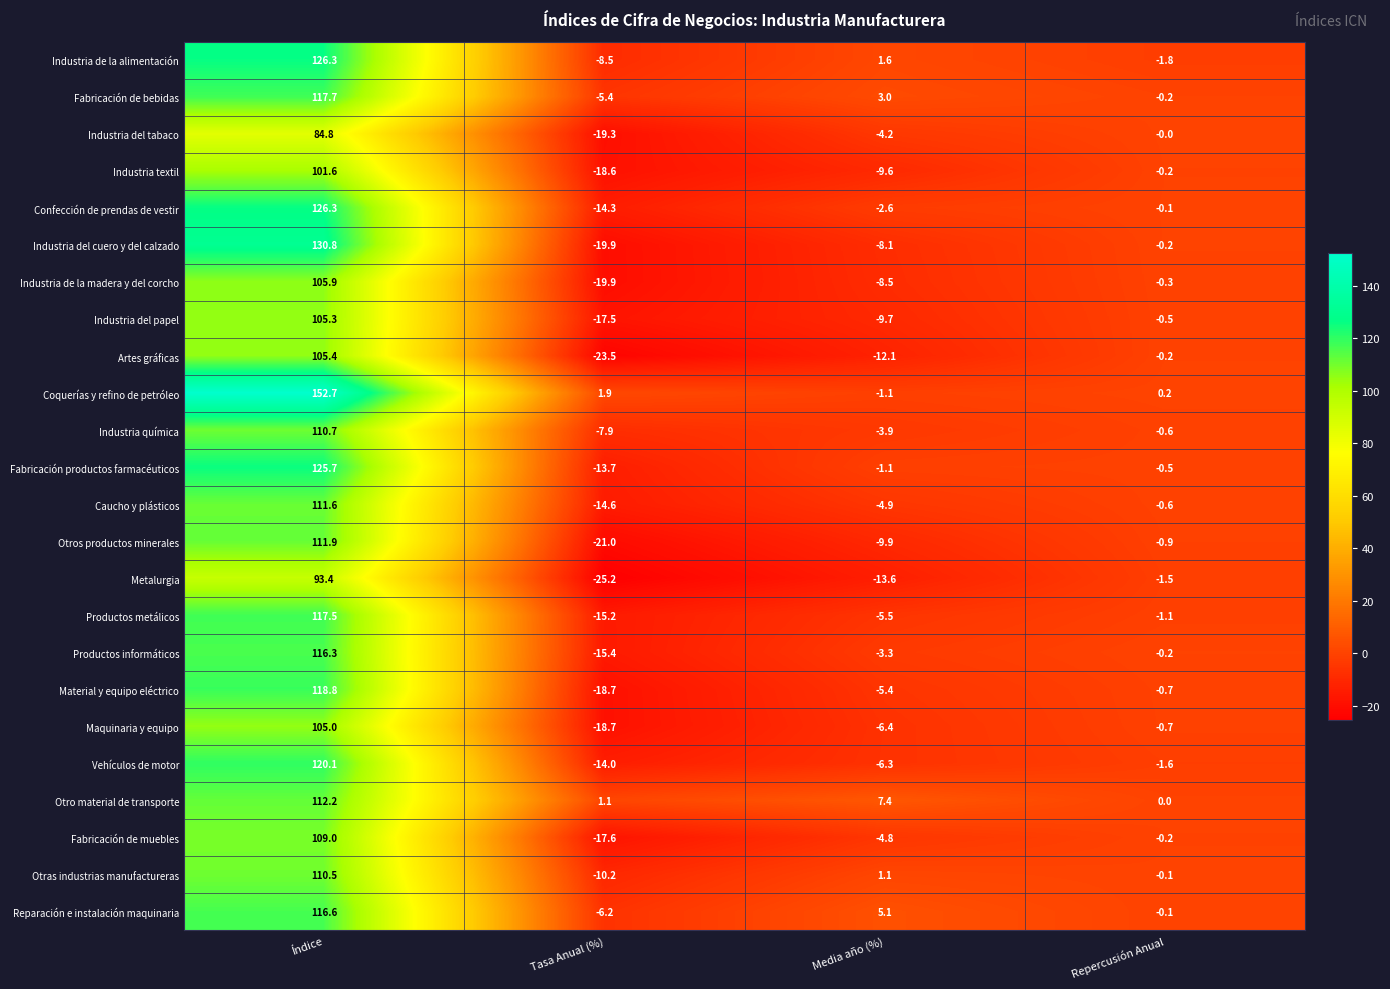

What is the difference between the highest and lowest values at Repercusión Anual?

2.0